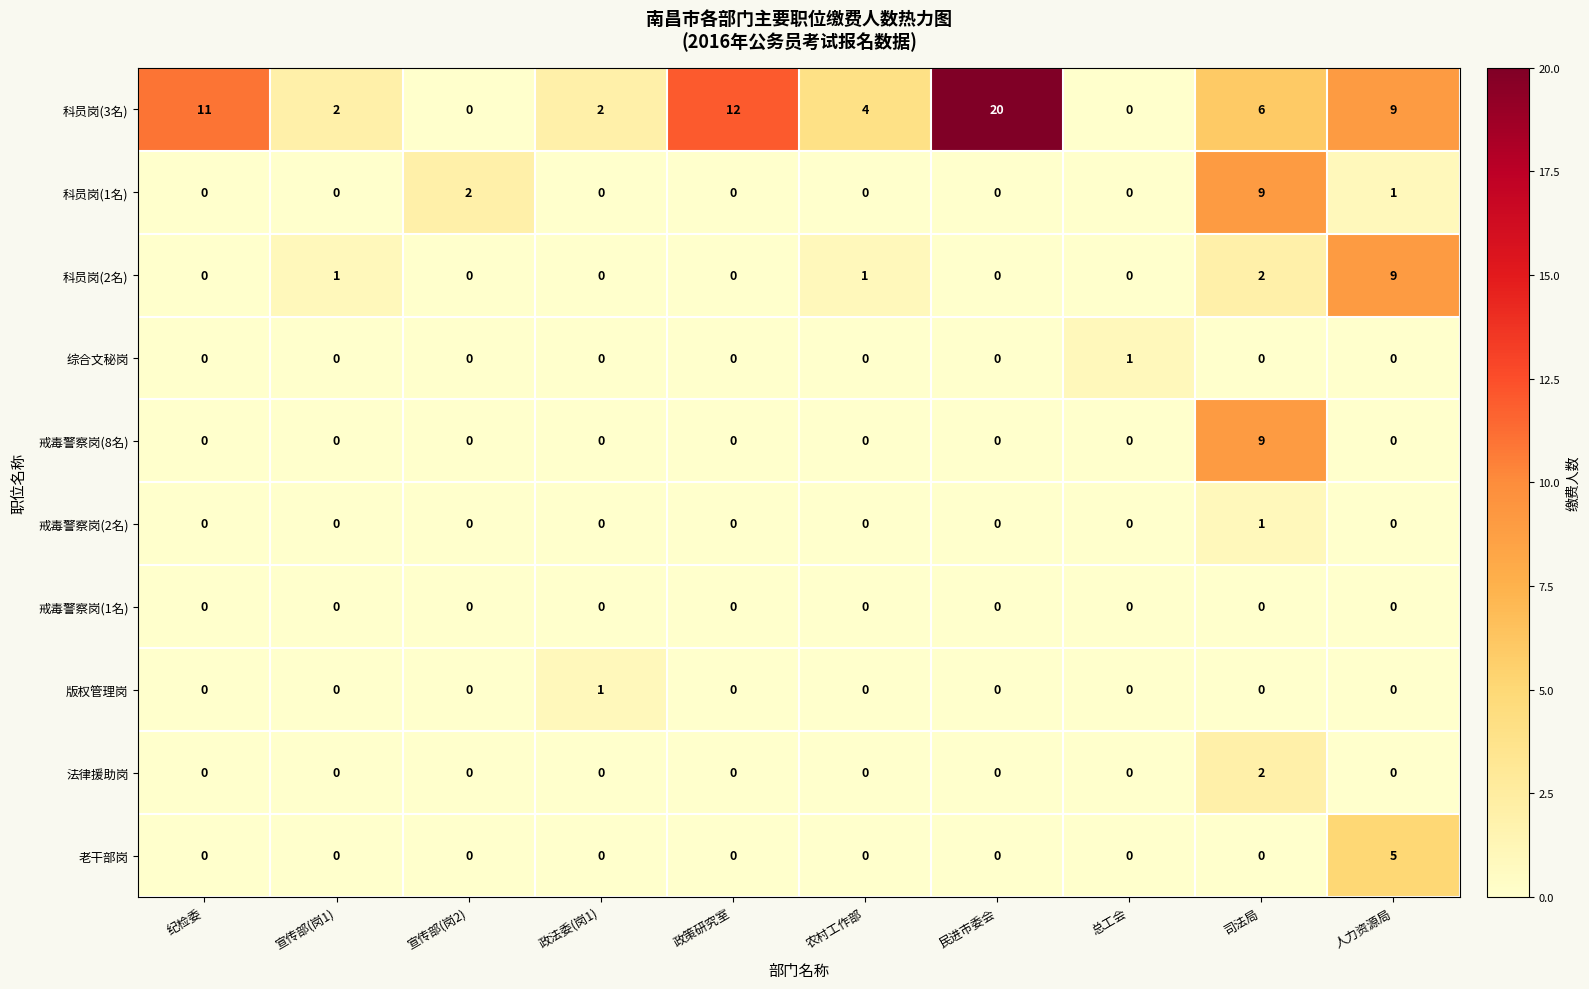

How many data points does each series have?

10